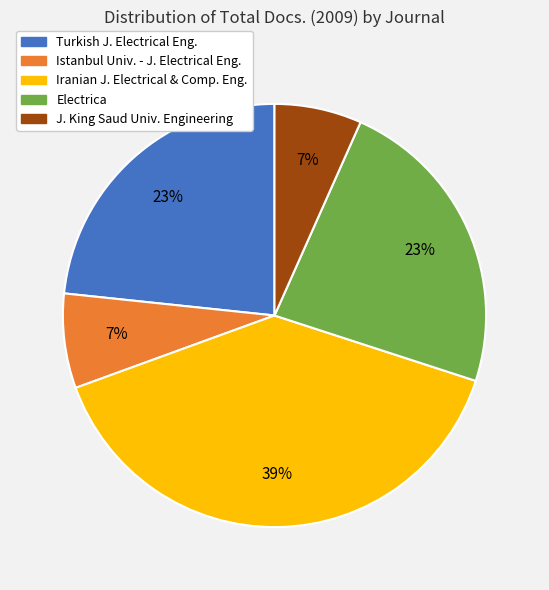

Does any single category account for the majority?

No